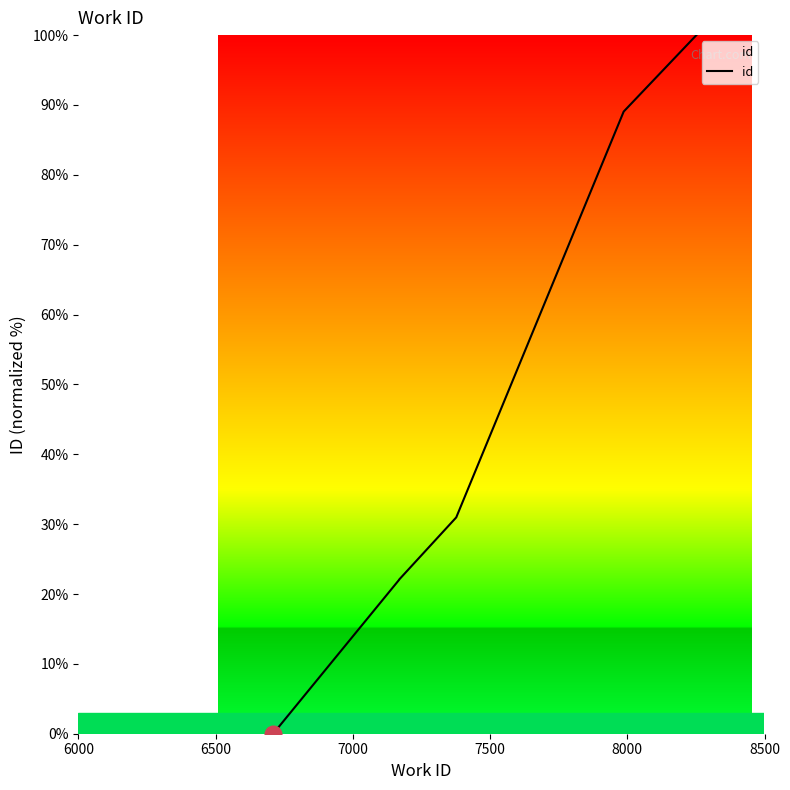

True or false: the data has more than 2 interior local peaks.

False